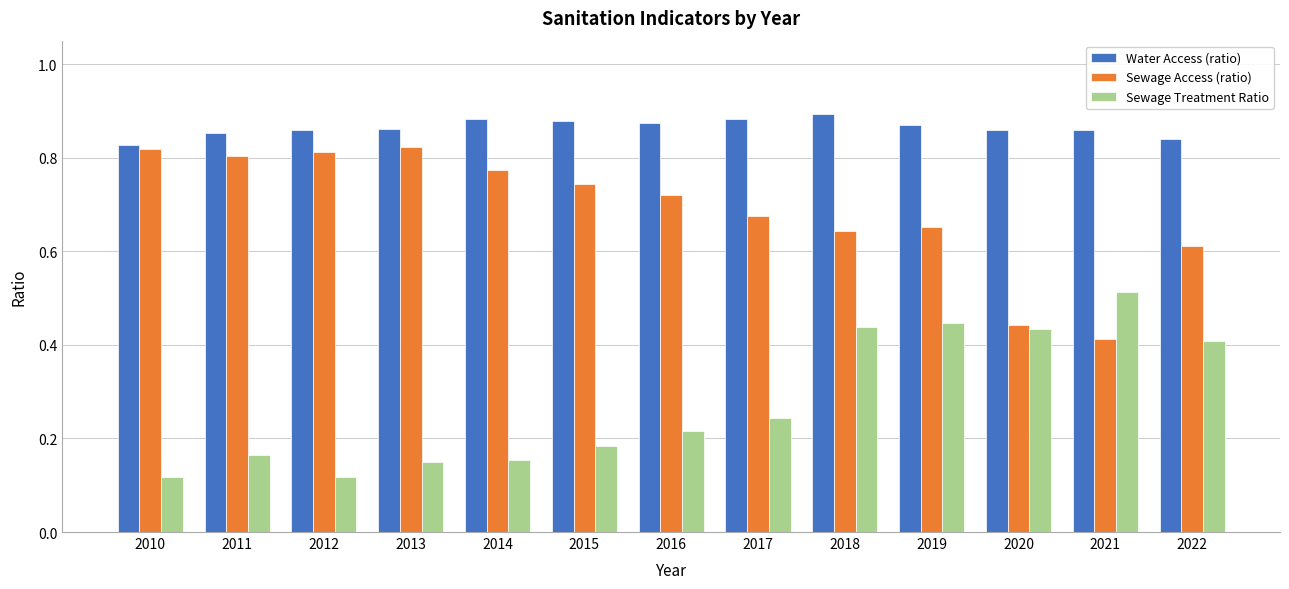

Which series has the largest total across all categories?

Water Access (ratio)